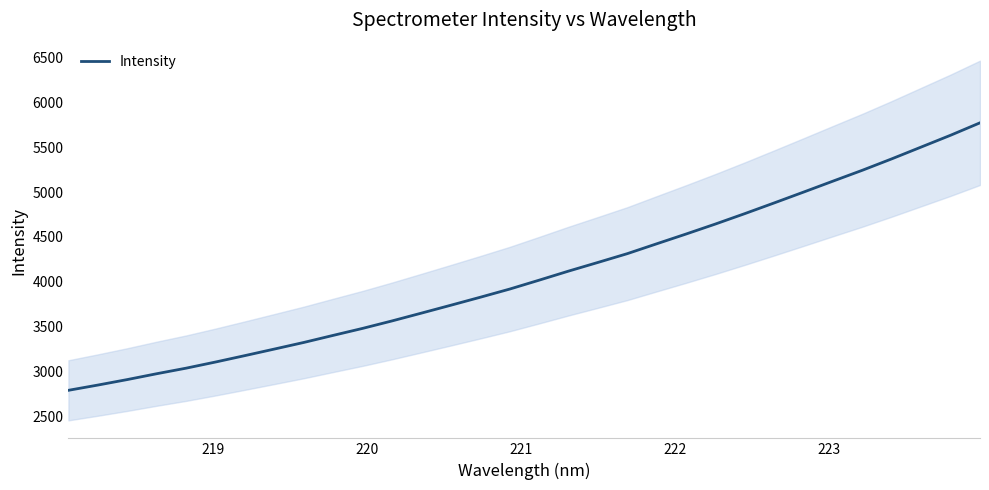

What is the minimum value shown in the chart?

2791.2